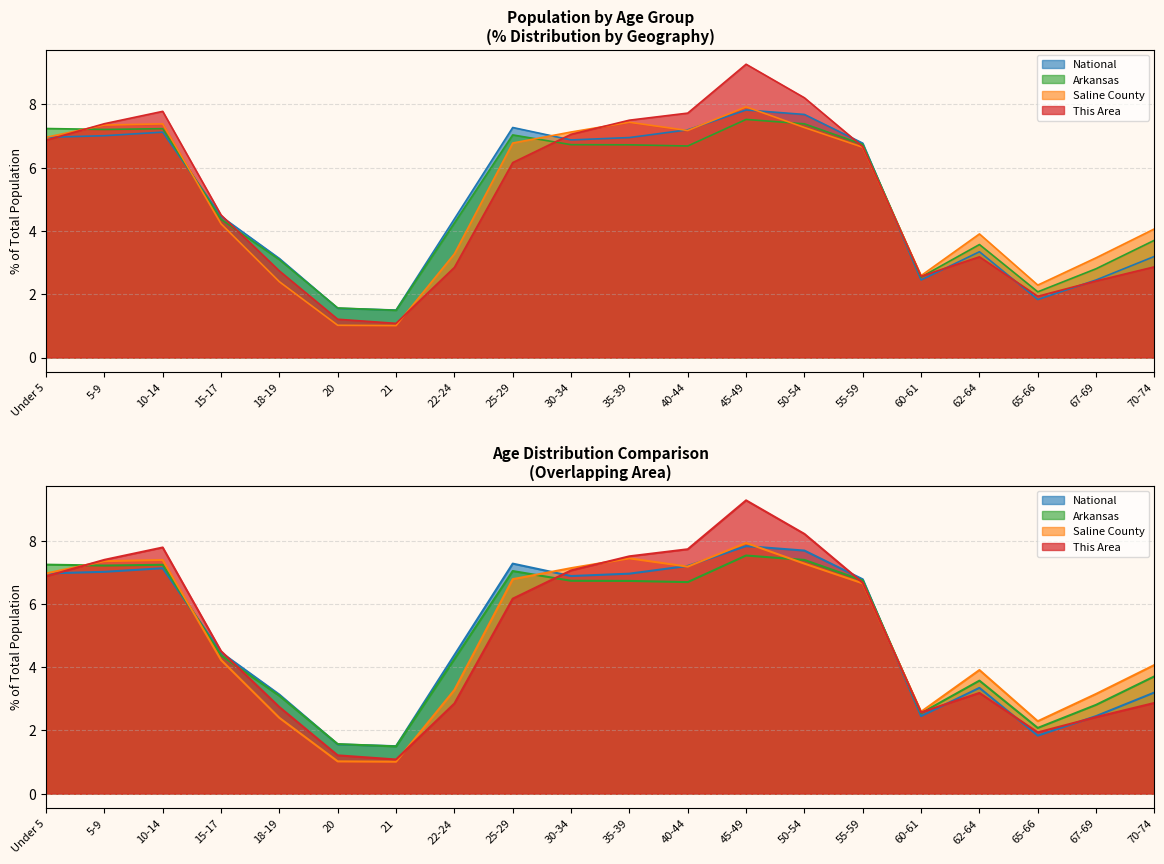

Which category has the lowest value across all series?

21